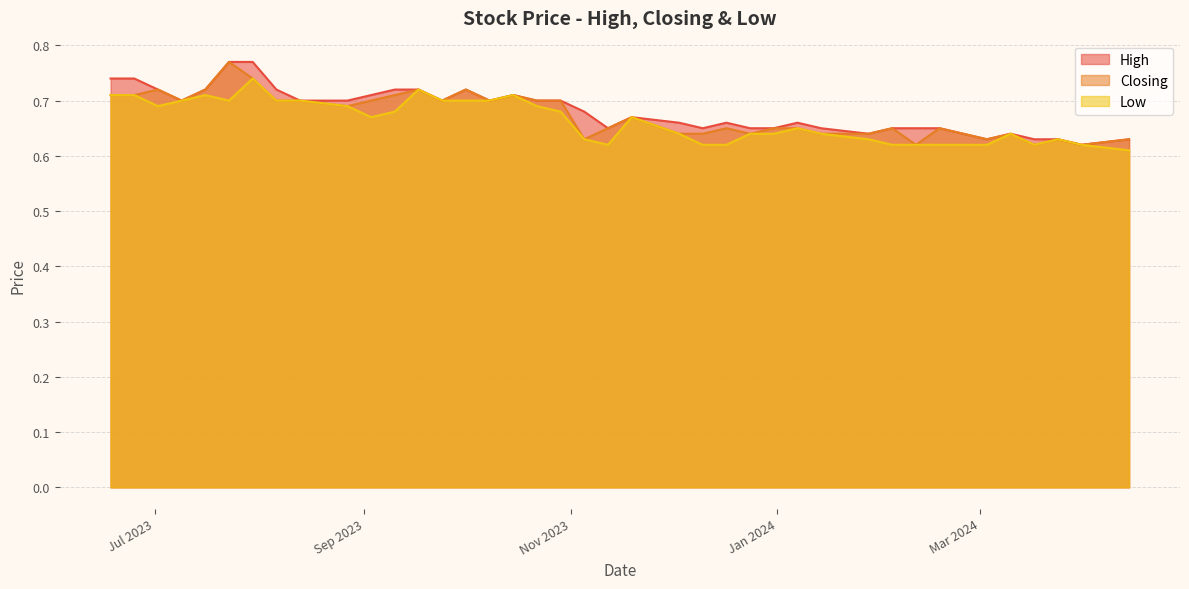

What is the value of the Low point at the 22nd from the left?

0.7